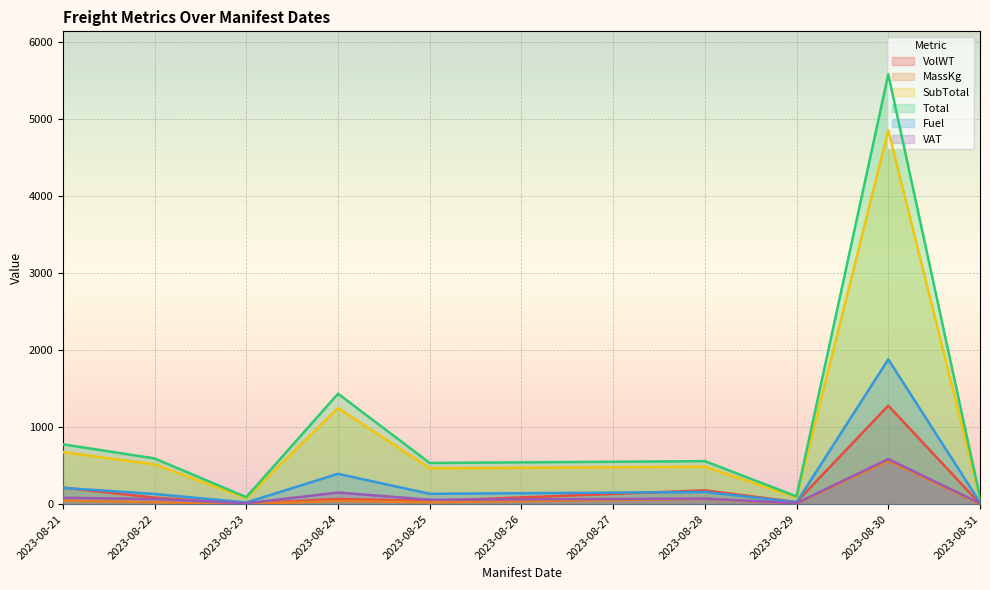

What is the average value of the VolWT series?

211.6